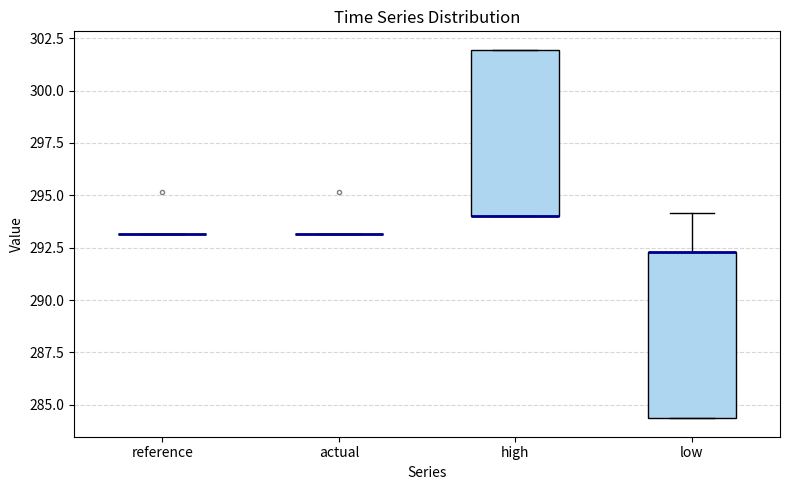

Reading left to right, read every box against the y-axis: the position of its median line, the range the box covers, and the ends of its whiskers. The values are not printed on the chart, so give them approximately, as read against the axis.

reference: box collapsed to a line at 293.0, whiskers 293.0 to 293.0
actual: box collapsed to a line at 293.0, whiskers 293.0 to 293.0
high: median 294.0 (drawn on the box's lower edge), box 294.0 to 302.0, whiskers 294.0 to 302.0
low: median 292.5 (drawn on the box's upper edge), box 284.5 to 292.5, whiskers 284.5 to 294.0